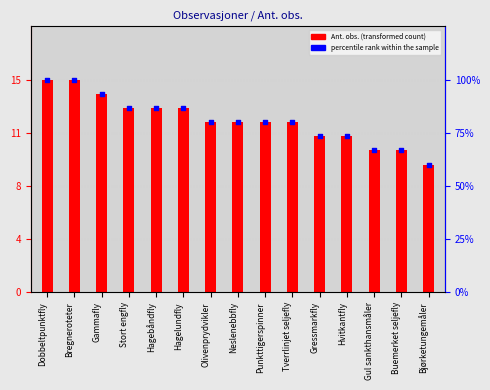

At which category is the sum across all series the highest?

Dobbeltpunktfly